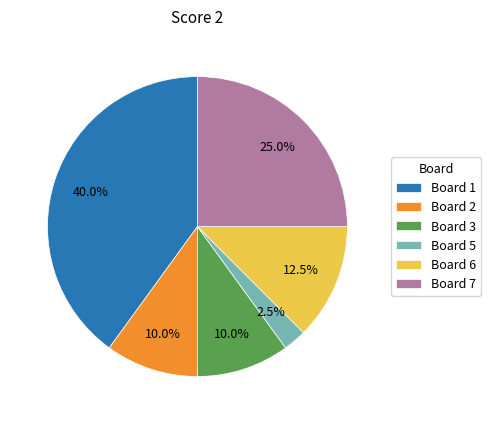

To the nearest percent, what is the average slice percentage?

17%